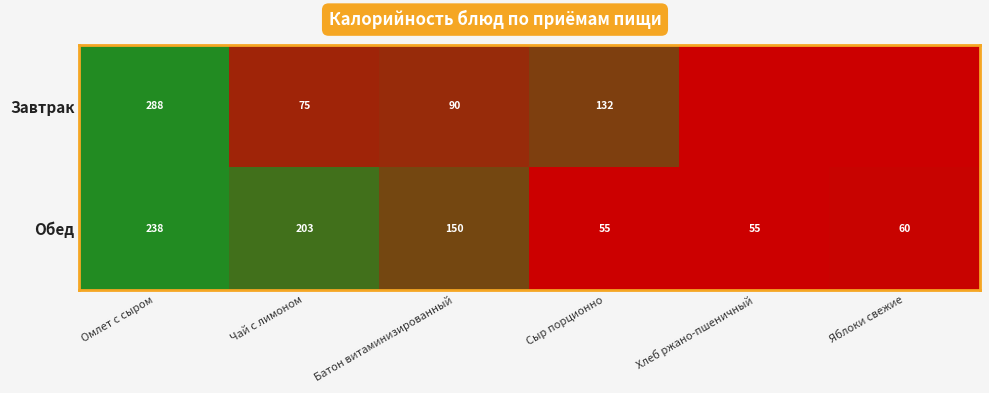

What is the total value across all series at Чай с лимоном?

278